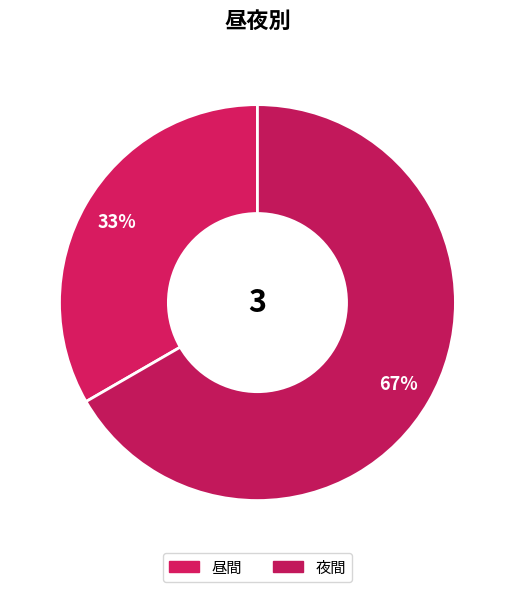

How many segments does this pie chart have?

2